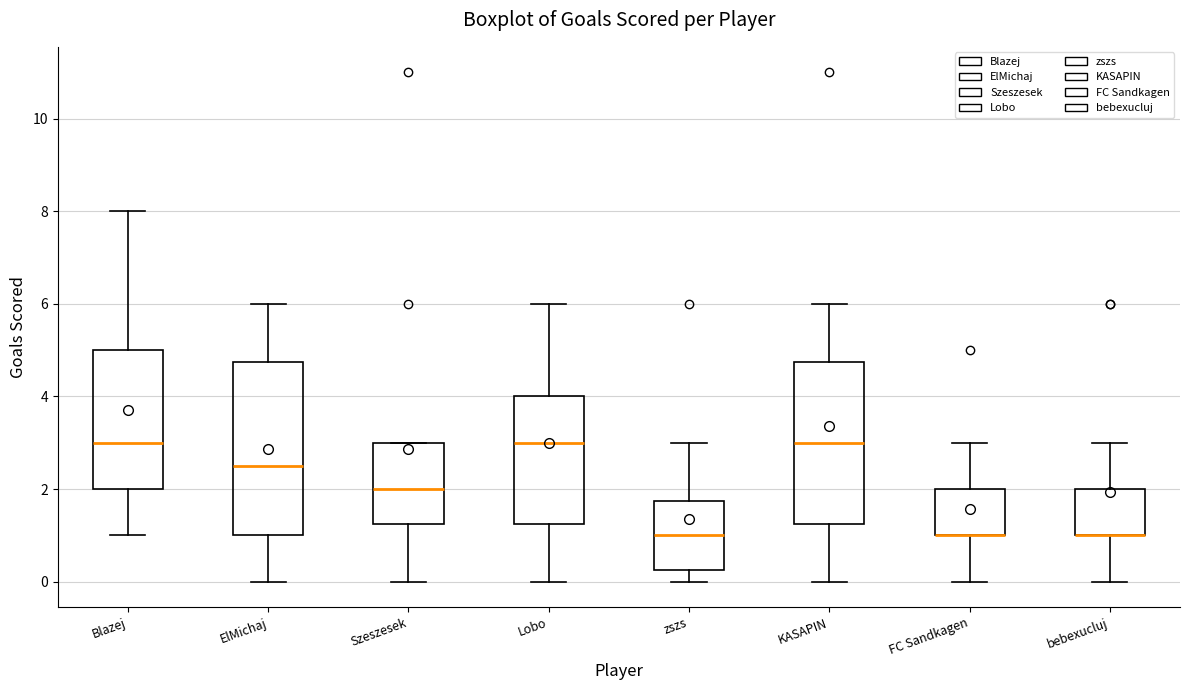

Reading left to right, transcribe this box plot: for each box, give where its median line is, the range the box spans, and where its two whiskers end, as read against the y-axis. The values are not printed on the chart, so give them approximately, as read against the axis.

Blazej: median 3.0, box 2.0 to 5.0, whiskers 1.0 to 8.0
ElMichaj: median 2.6, box 1.0 to 4.8, whiskers 0.0 to 6.0
Szeszesek: median 2.0, box 1.2 to 3.0, whiskers 0.0 to 3.0
Lobo: median 3.0, box 1.2 to 4.0, whiskers 0.0 to 6.0
zszs: median 1.0, box 0.2 to 1.8, whiskers 0.0 to 3.0
KASAPIN: median 3.0, box 1.2 to 4.8, whiskers 0.0 to 6.0
FC Sandkagen: median 1.0 (drawn on the box's lower edge), box 1.0 to 2.0, whiskers 0.0 to 3.0
bebexucluj: median 1.0 (drawn on the box's lower edge), box 1.0 to 2.0, whiskers 0.0 to 3.0